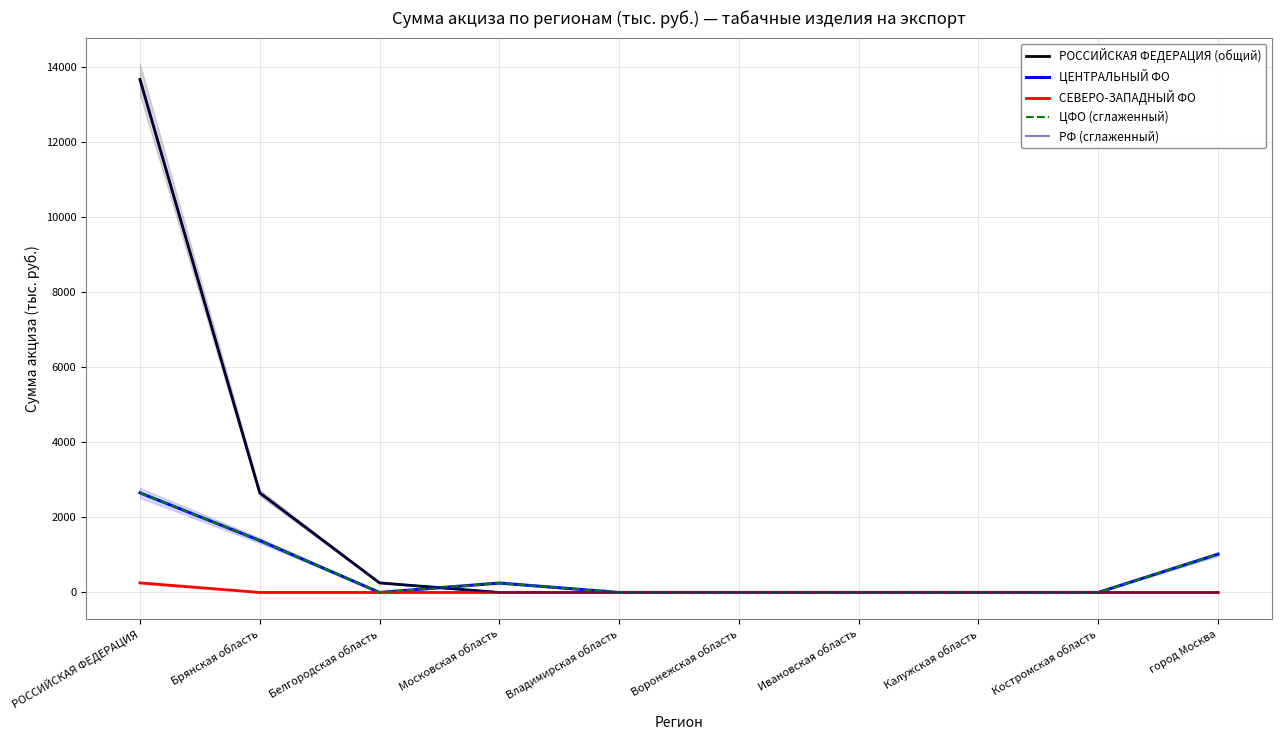

What is the difference between the maximum and minimum values in the РОССИЙСКАЯ ФЕДЕРАЦИЯ (общий) series?

13674